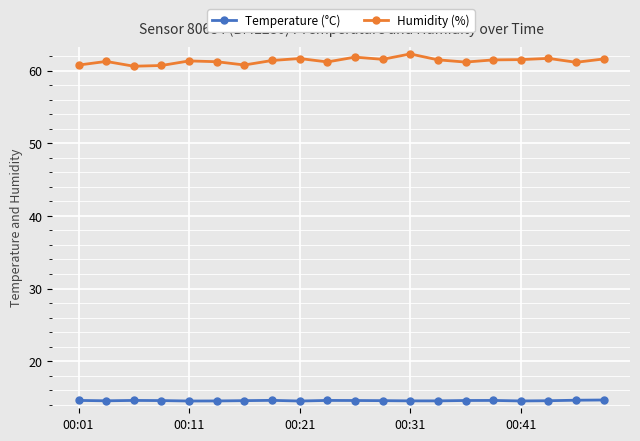

How many lines are shown in the chart?

2